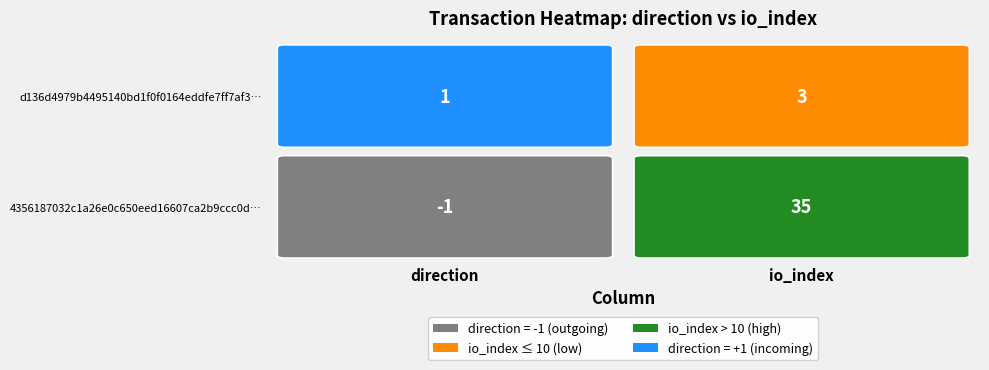

What is the average value of the 4356187032c1a26e0c650eed16607ca2b9ccc0d series?

17